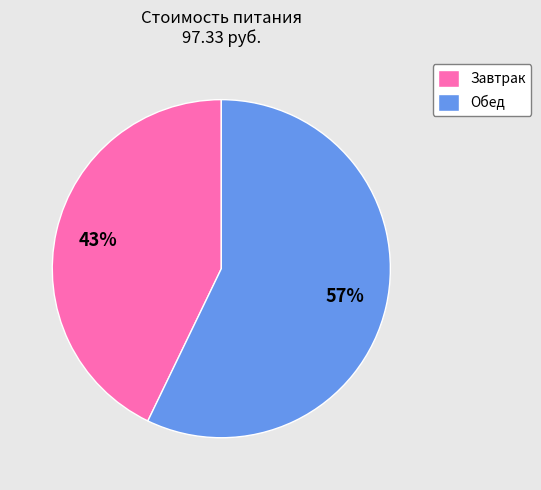

Which category accounts for the majority?

Обед